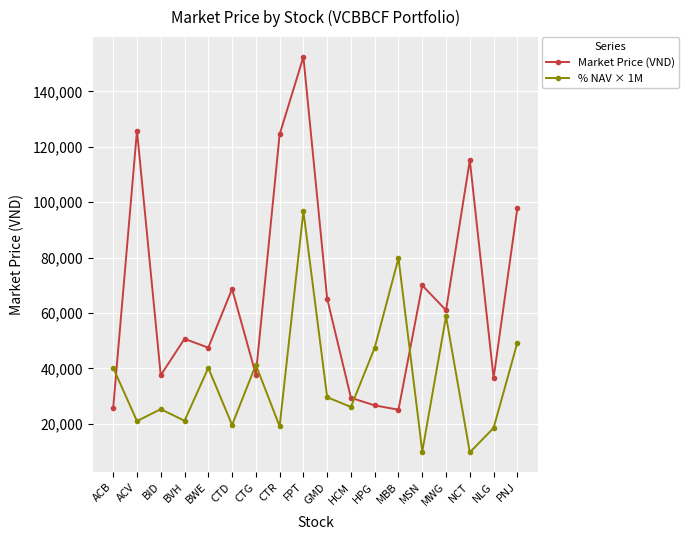

At which category is the sum across all series the highest?

FPT